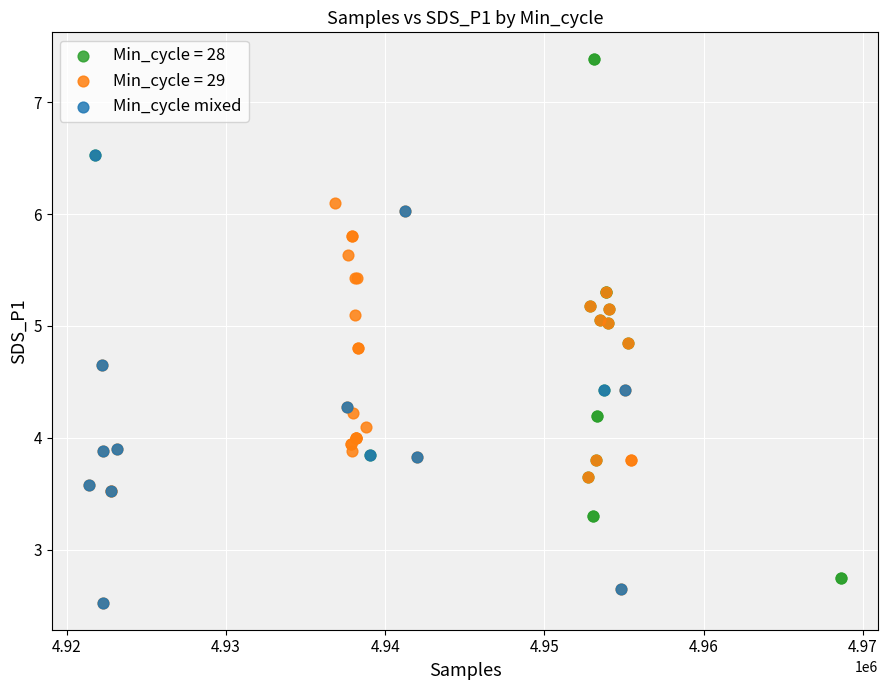

Which series contains the highest Y value?

Min_cycle = 28